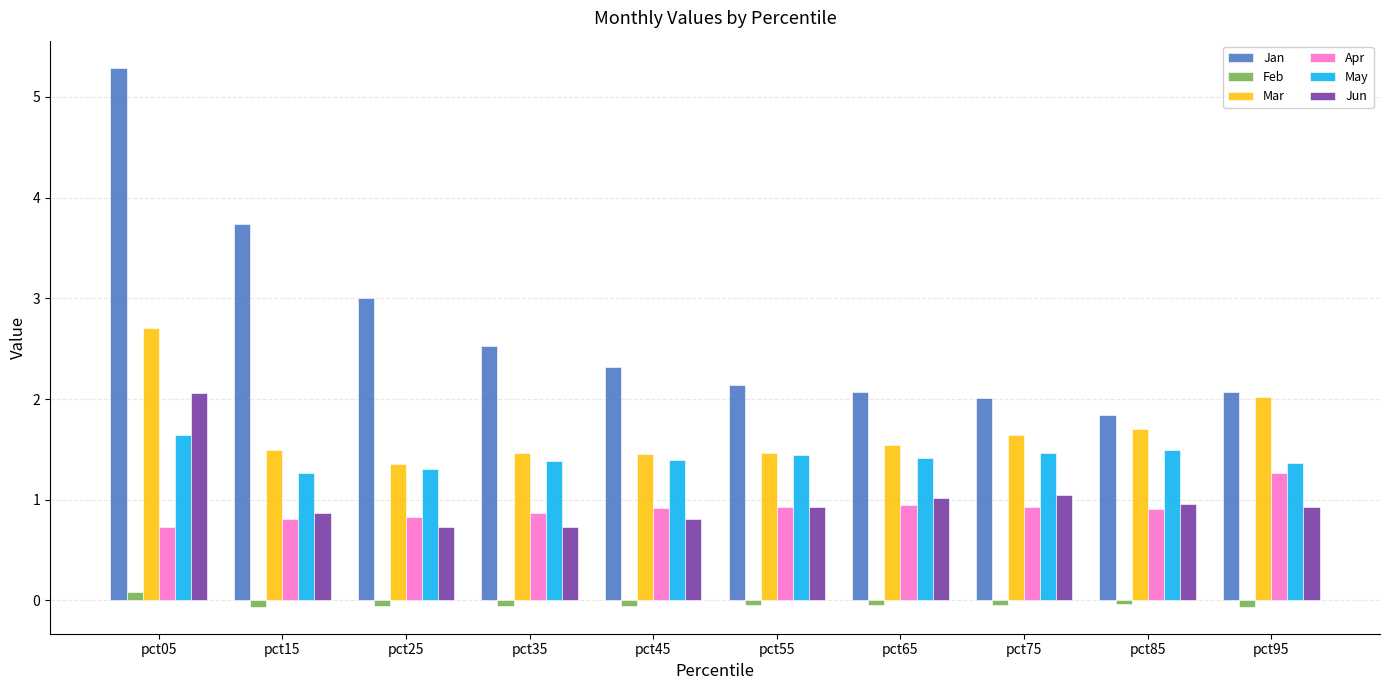

Read the Apr value at pct65.

0.9